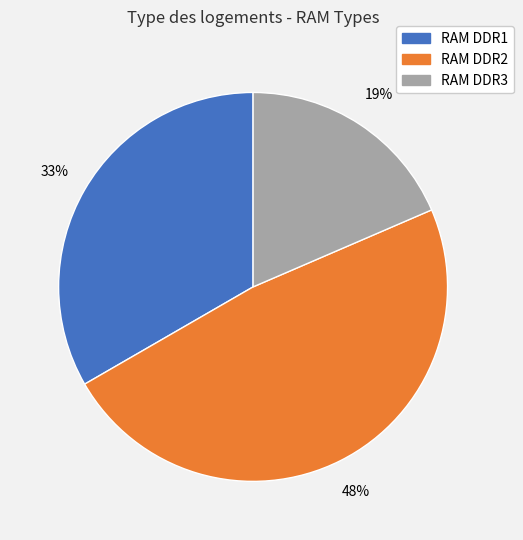

How many segments does this pie chart have?

3